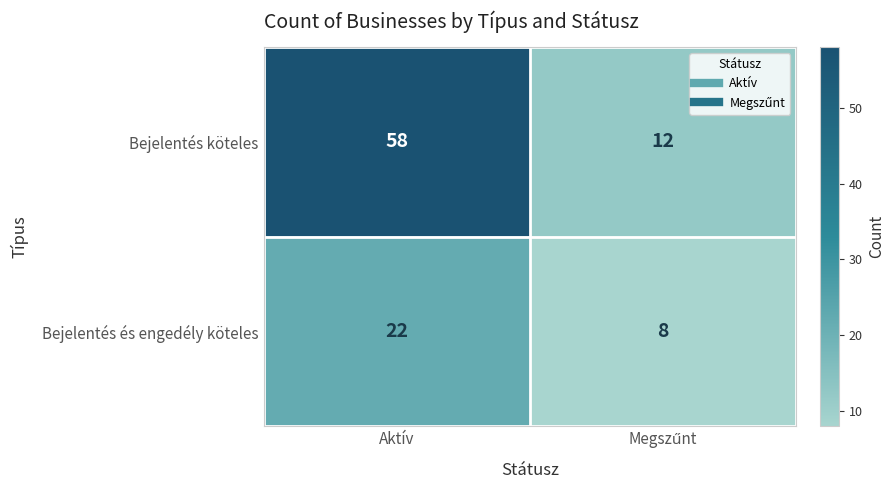

What is the smallest value displayed?

8